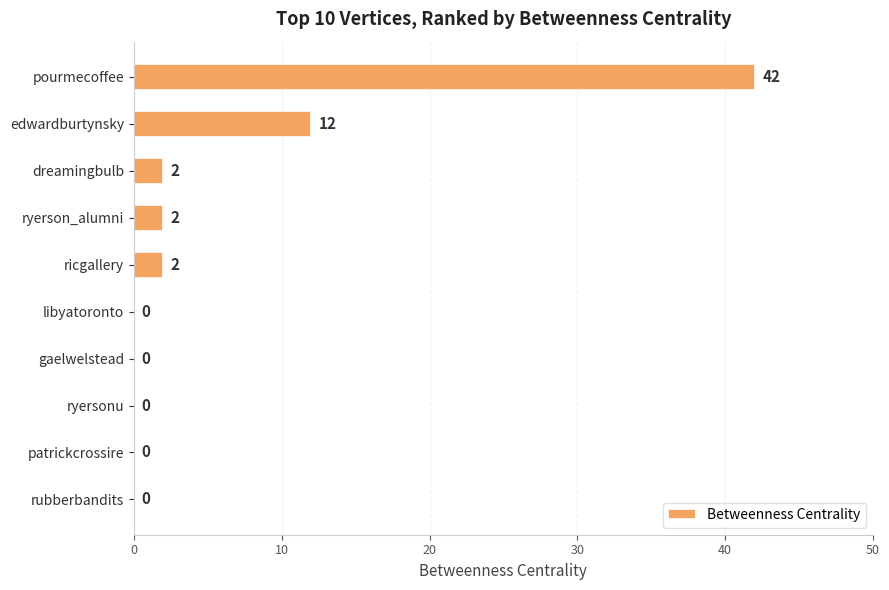

Which has a higher value, dreamingbulb or rubberbandits?

dreamingbulb